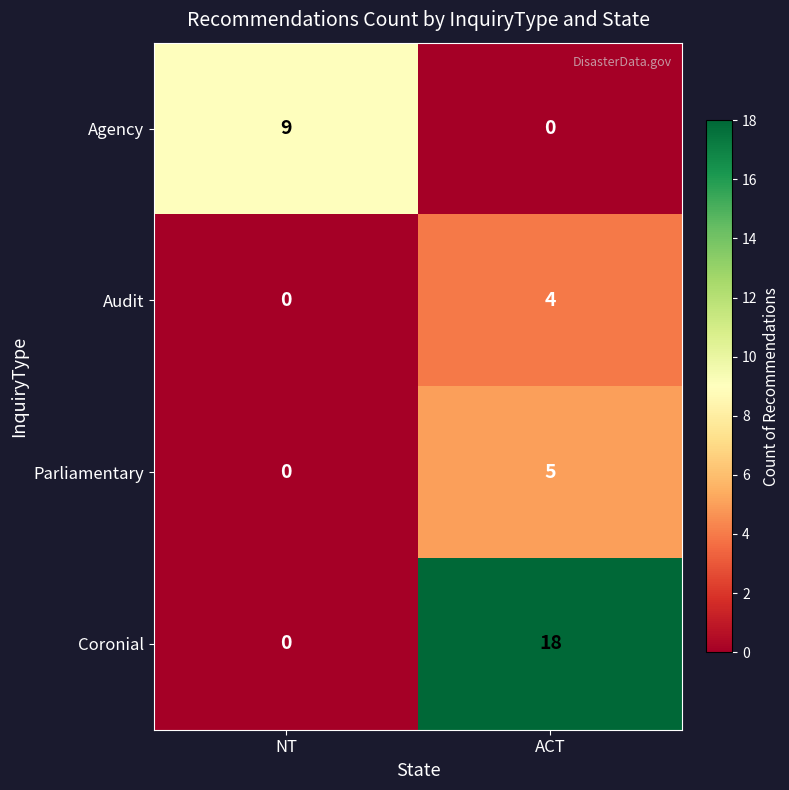

Which series has the widest spread of values?

Coronial